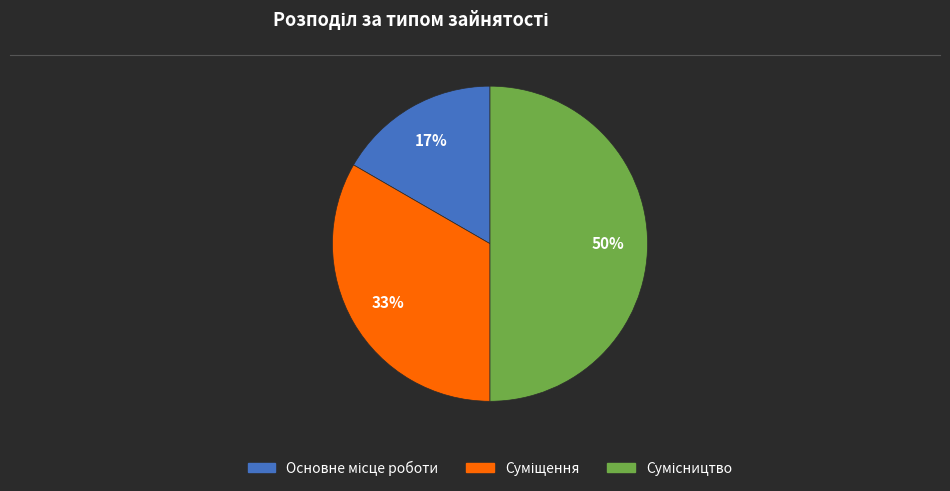

How many slices are in this pie chart?

3